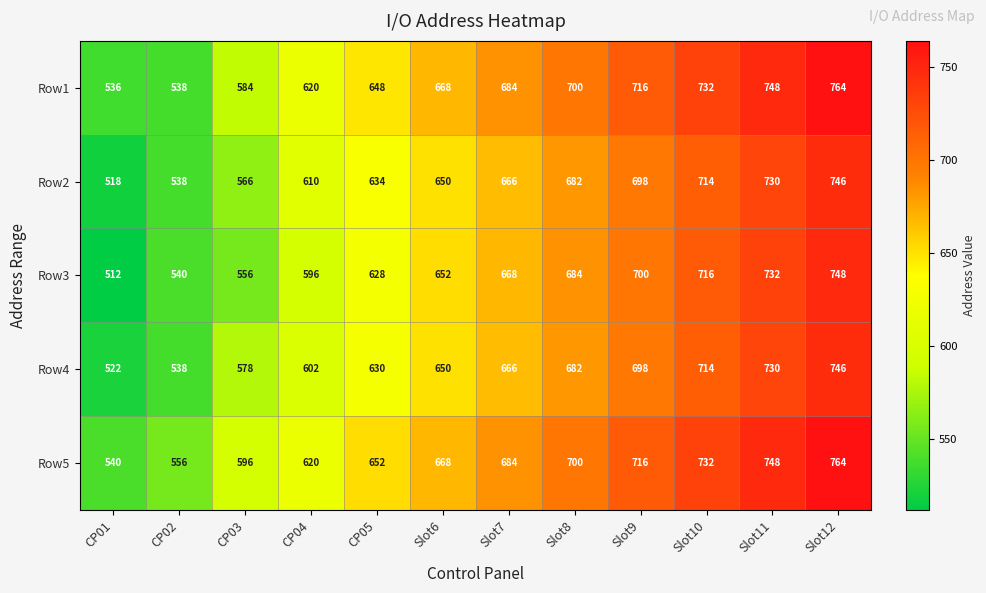

At which label is Row1 closest to 650?

CP05